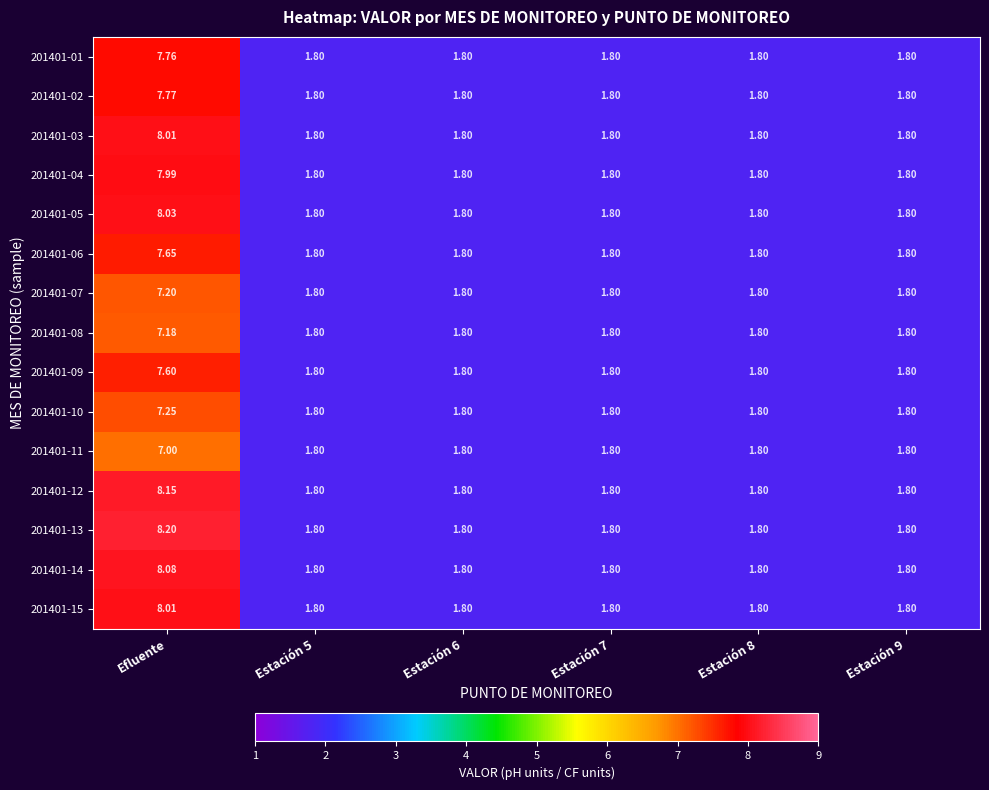

At which category is the sum across all series the highest?

Efluente